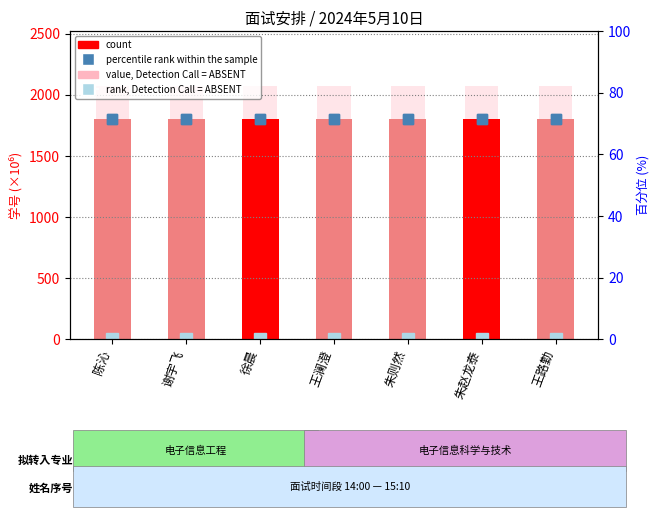

Count the number of categories in the chart.

7